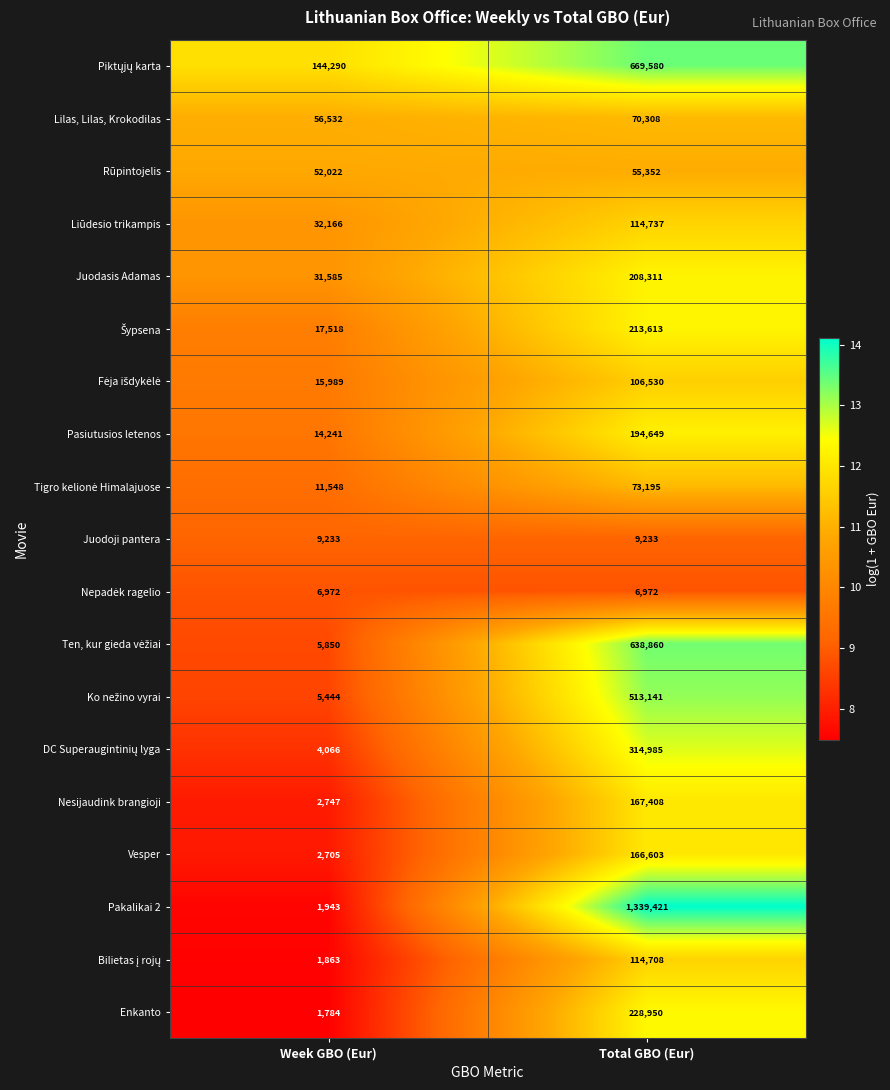

Which series changed the most between Week GBO (Eur) and Total GBO (Eur)?

Pakalikai 2